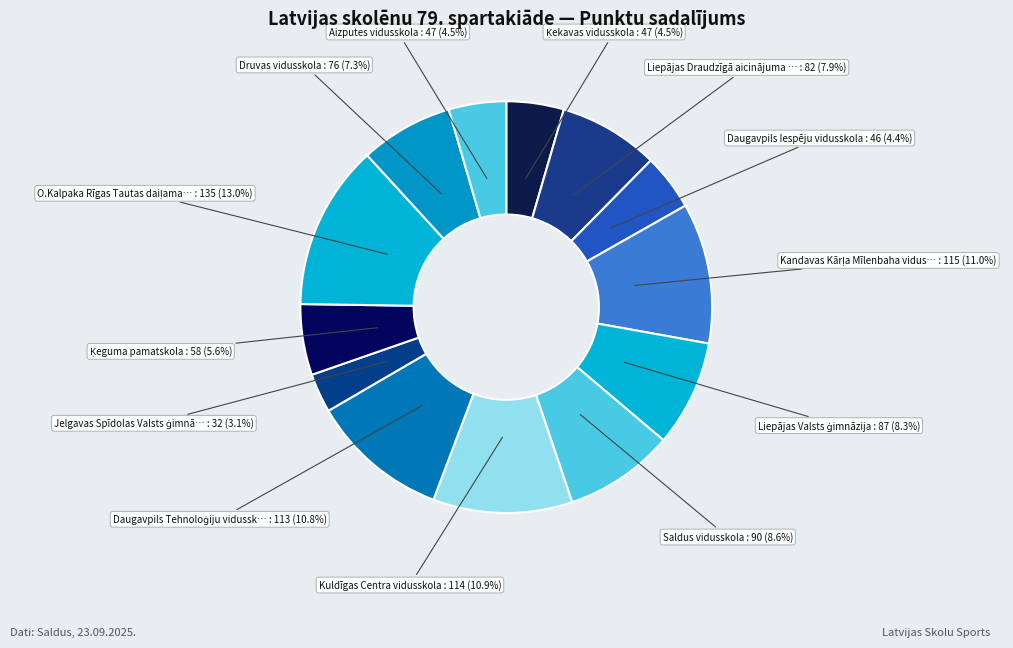

To the nearest percent, what is the difference between the largest and smallest slice percentages?

10%